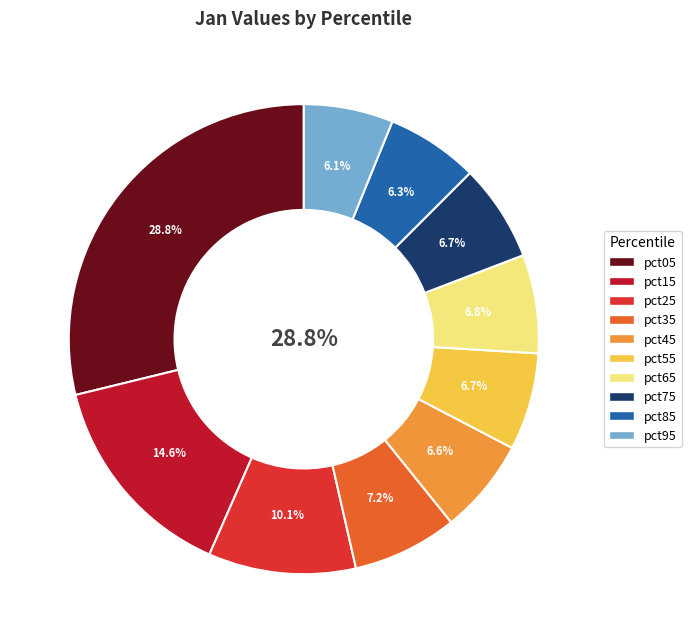

To the nearest percent, what percentage of the pie is pct05?

29%